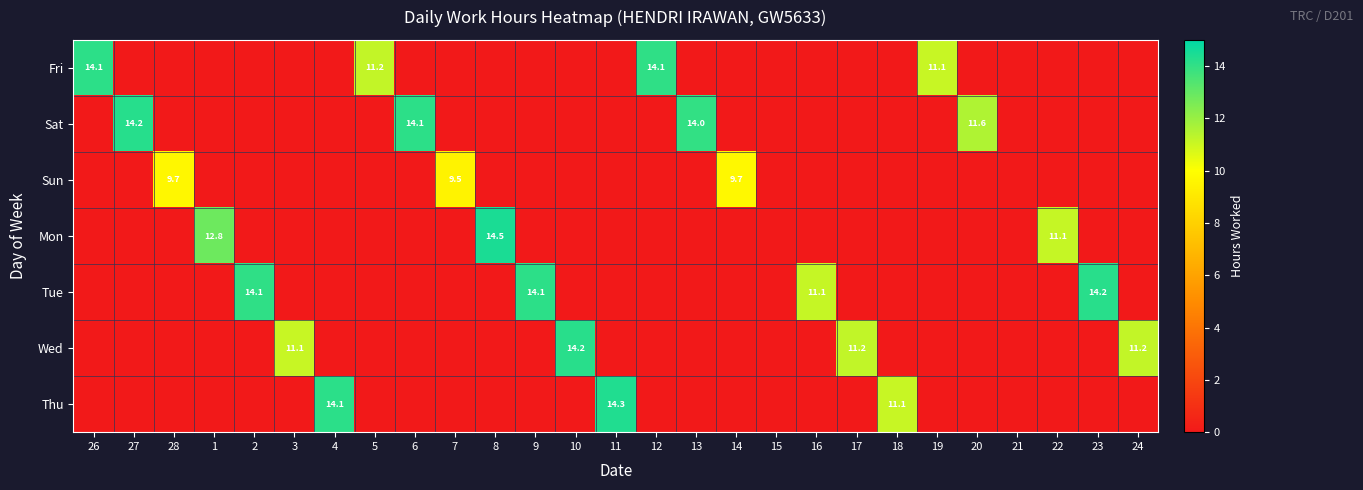

At which category does the chart reach its minimum across all series?

27